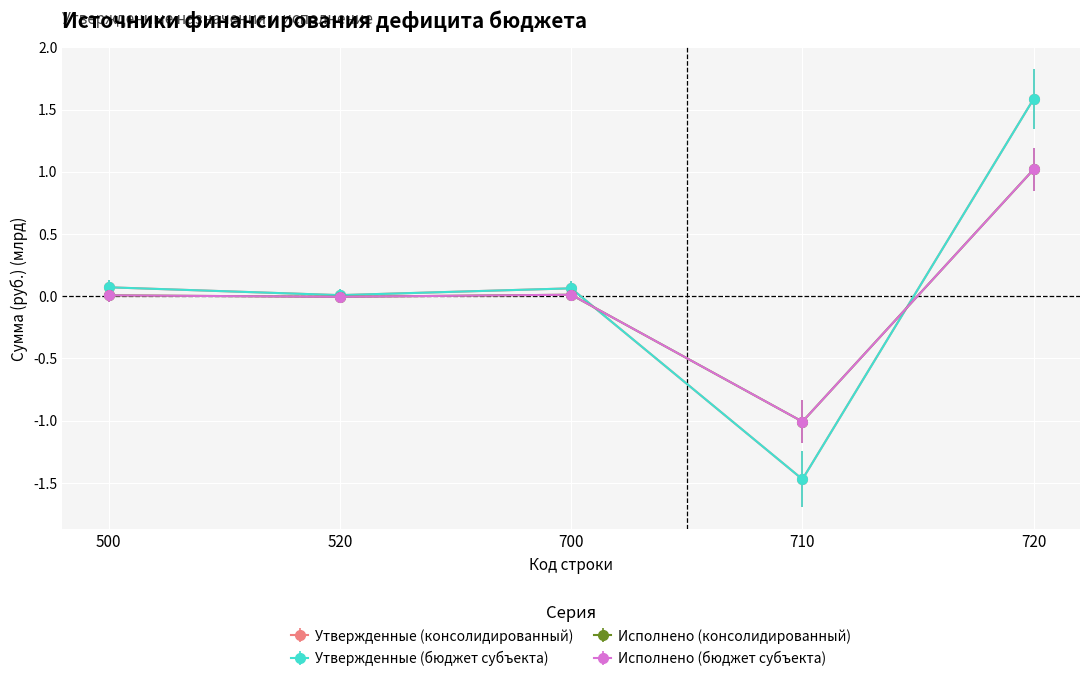

What is the spread (max minus min) of values at 700?

0.1